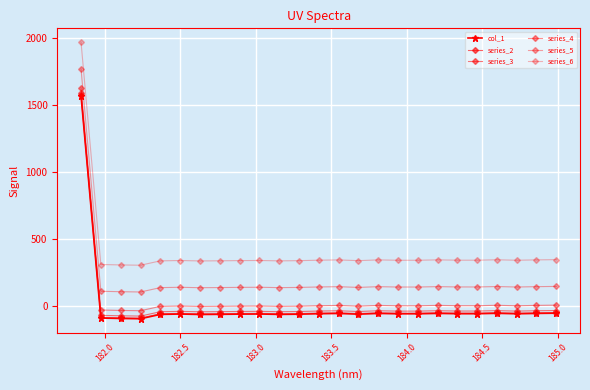

How many lines are shown in the chart?

6